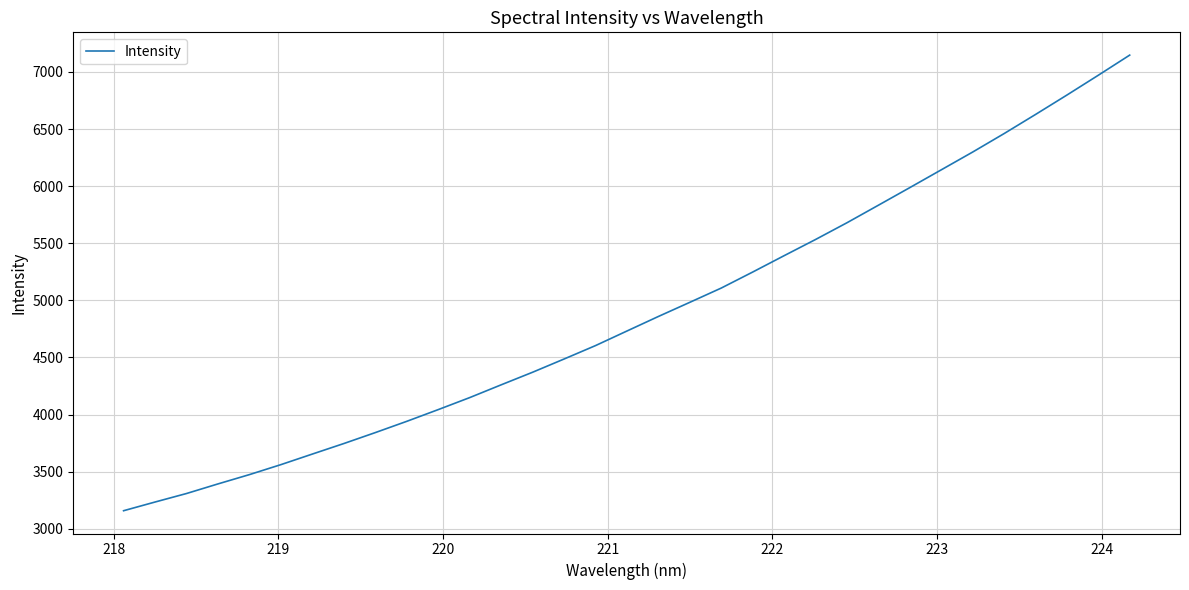

Is this an area chart (filled region under the line)?

No